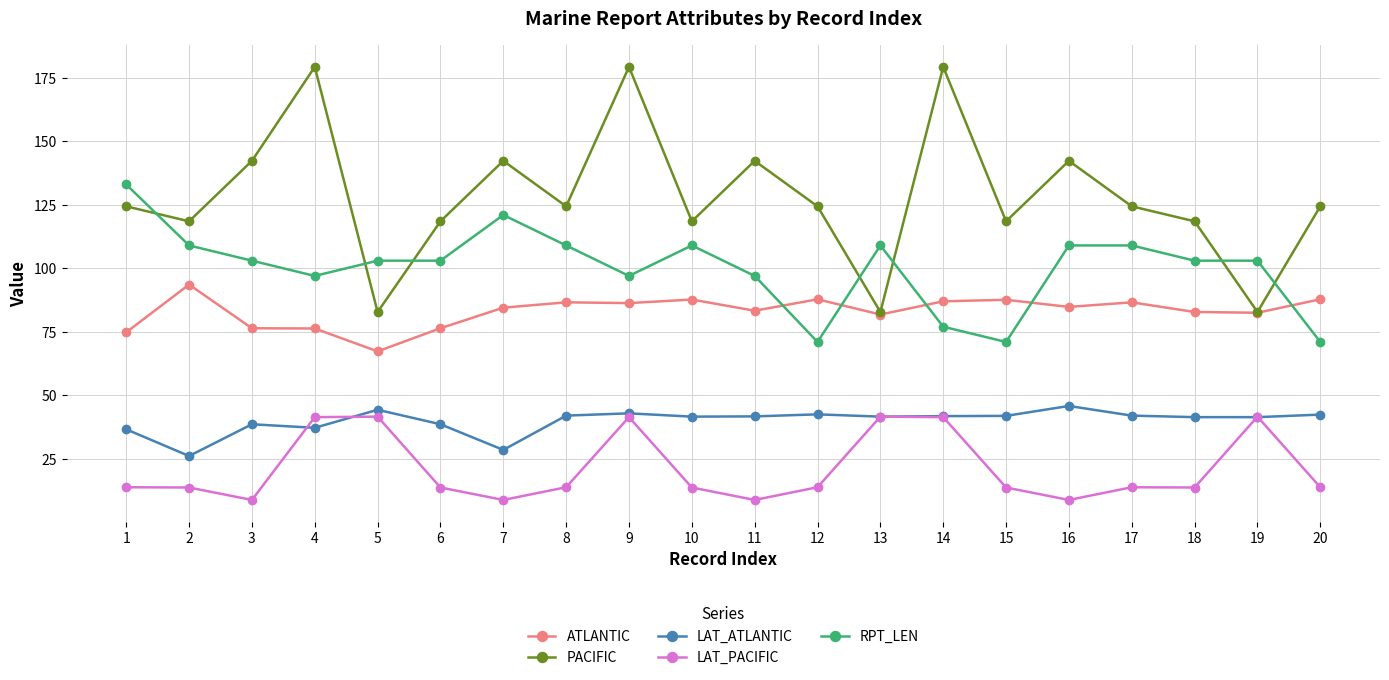

At how many categories does at least one series exceed 152?

3